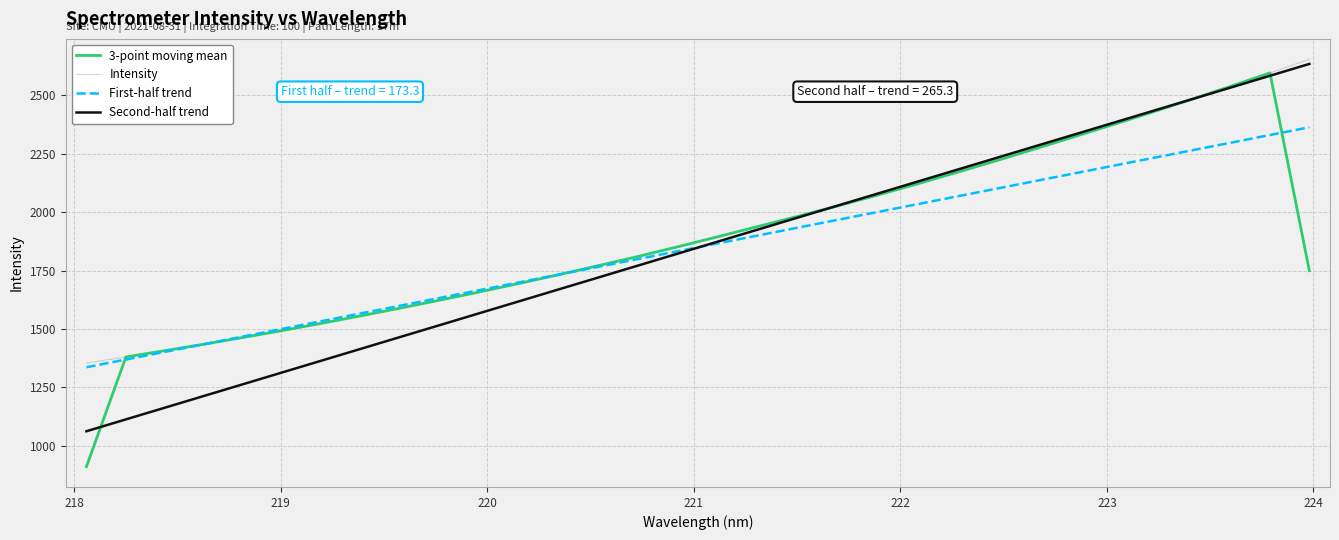

What is the highest value of the 3-point moving mean series?

2595.3